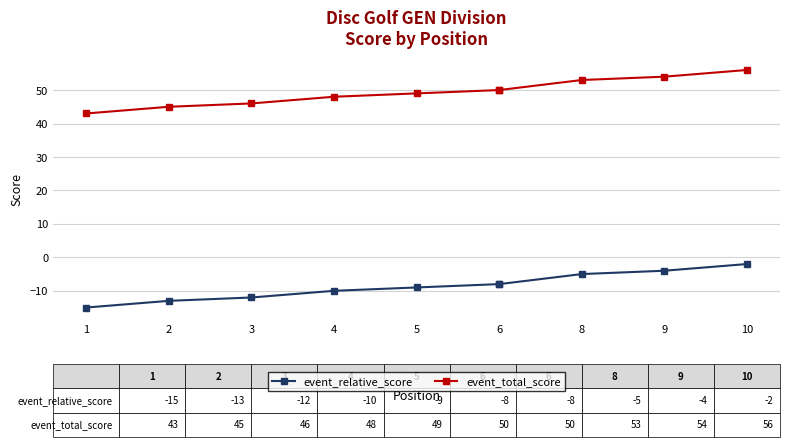

Rank the series at 6 from highest to lowest value.

event_total_score, event_relative_score